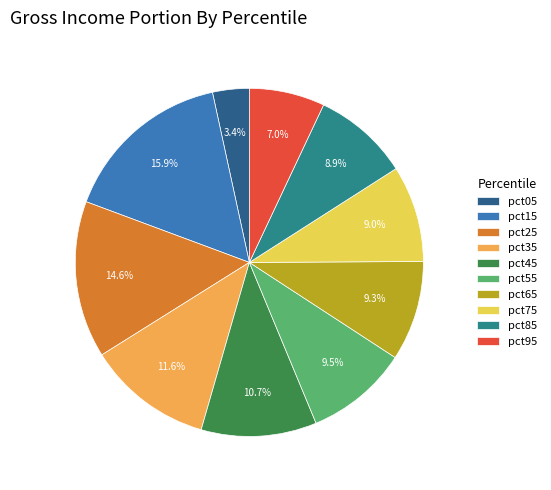

Count the number of slices in the pie.

10